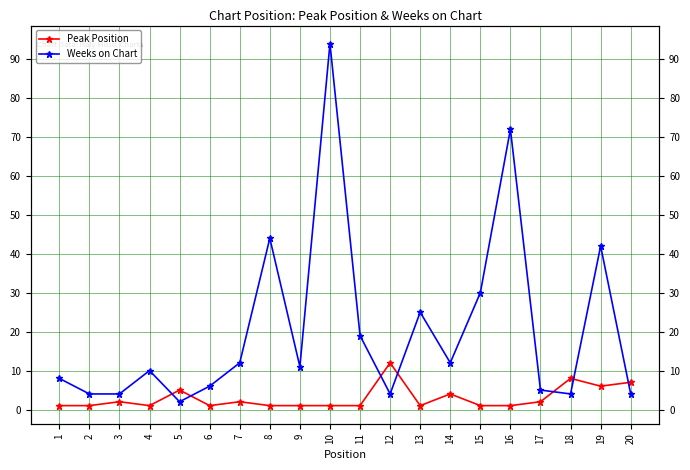

Reading right to left, list all the values displayed in this chart.

Peak Position: 7	6	8	2	1	1	4	1	12	1	1	1	1	2	1	5	1	2	1	1
Weeks on Chart: 4	42	4	5	72	30	12	25	4	19	94	11	44	12	6	2	10	4	4	8